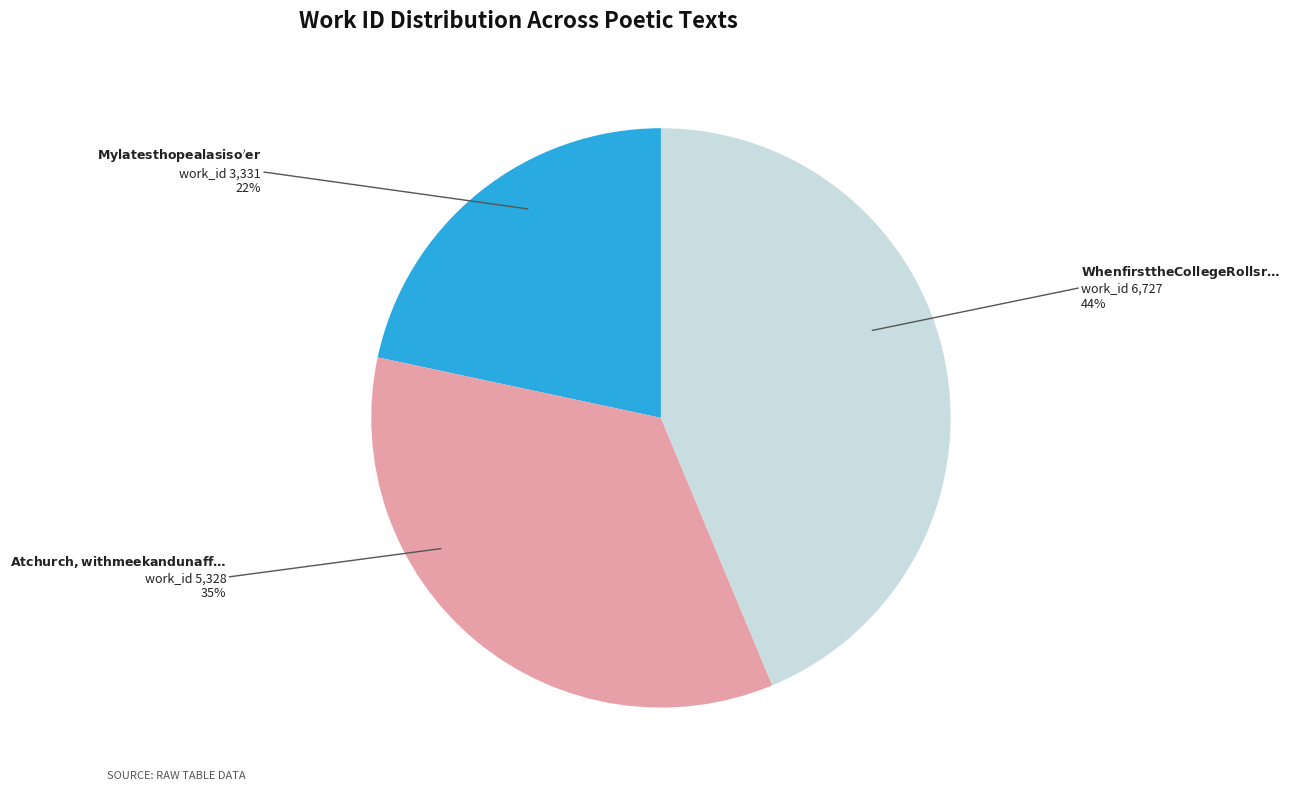

Is there any slice that represents more than half of the pie?

No